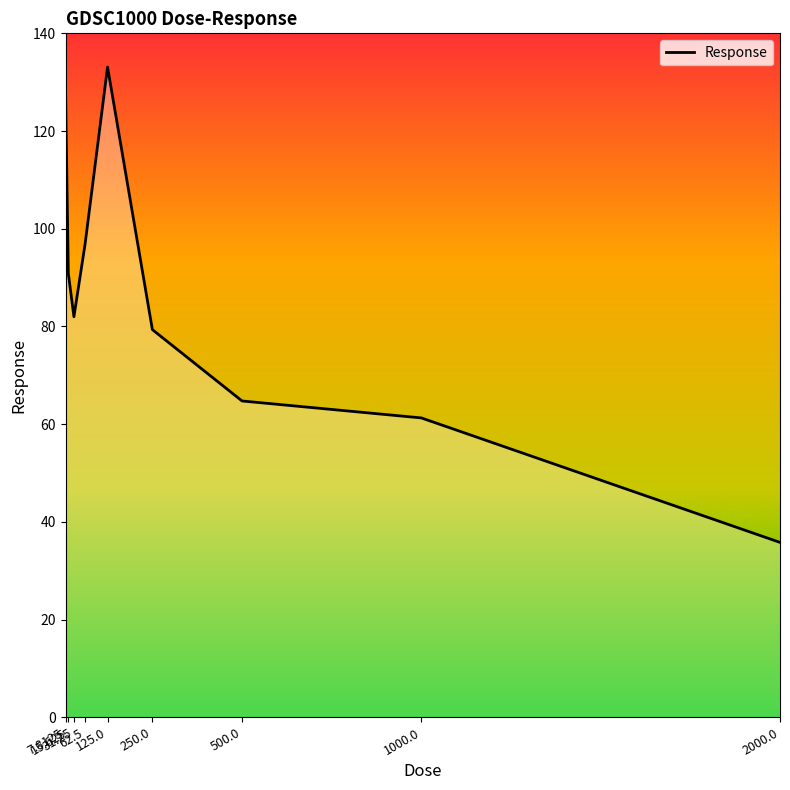

What is the change in value from 31.25 to 250.0?

-2.6